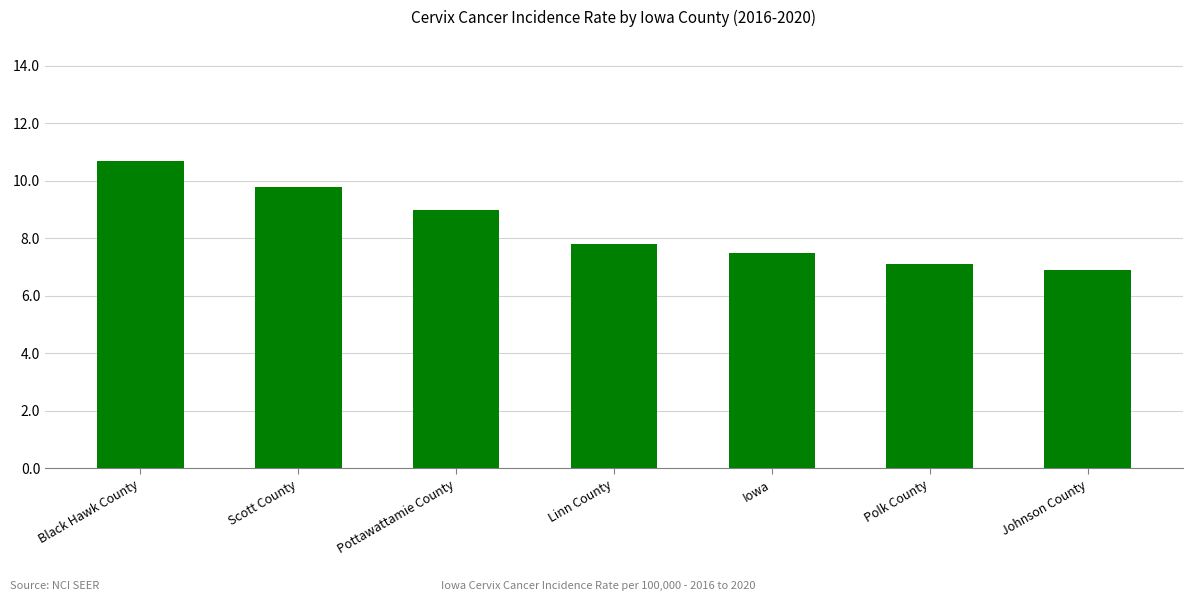

What is the difference between the maximum and minimum values?

3.8